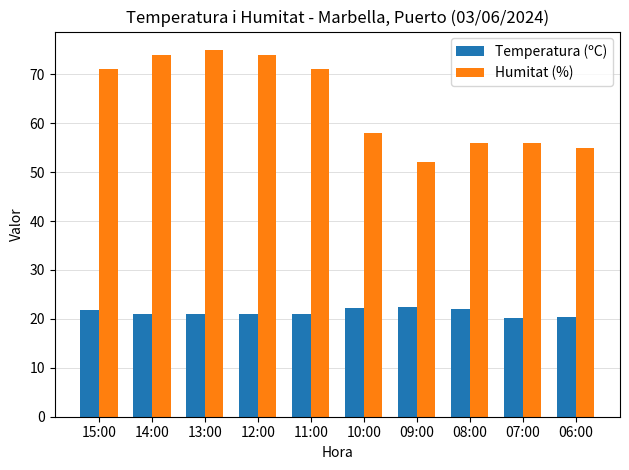

What is the lowest value of the Temperatura (ºC) series?

20.2